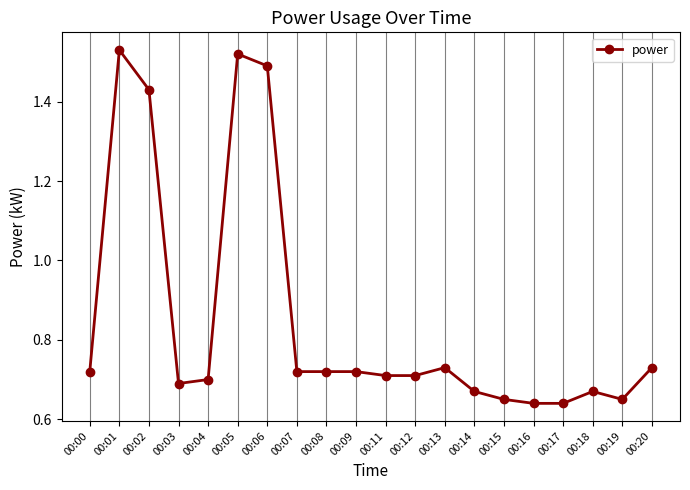

What is the average value?

0.9